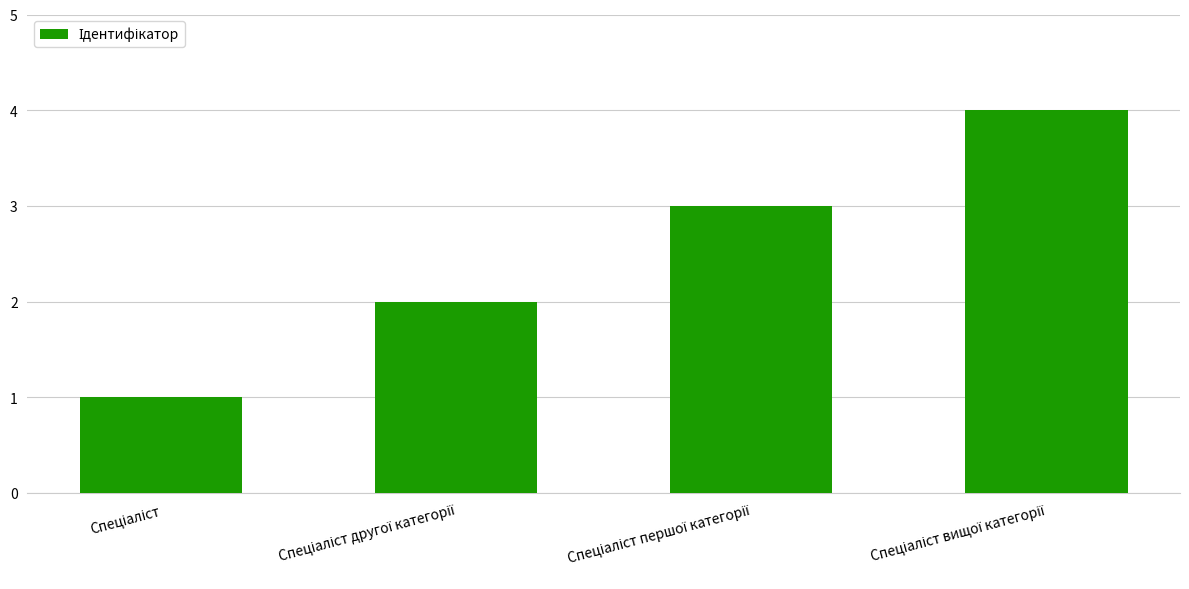

What is the maximum value shown in the chart?

4